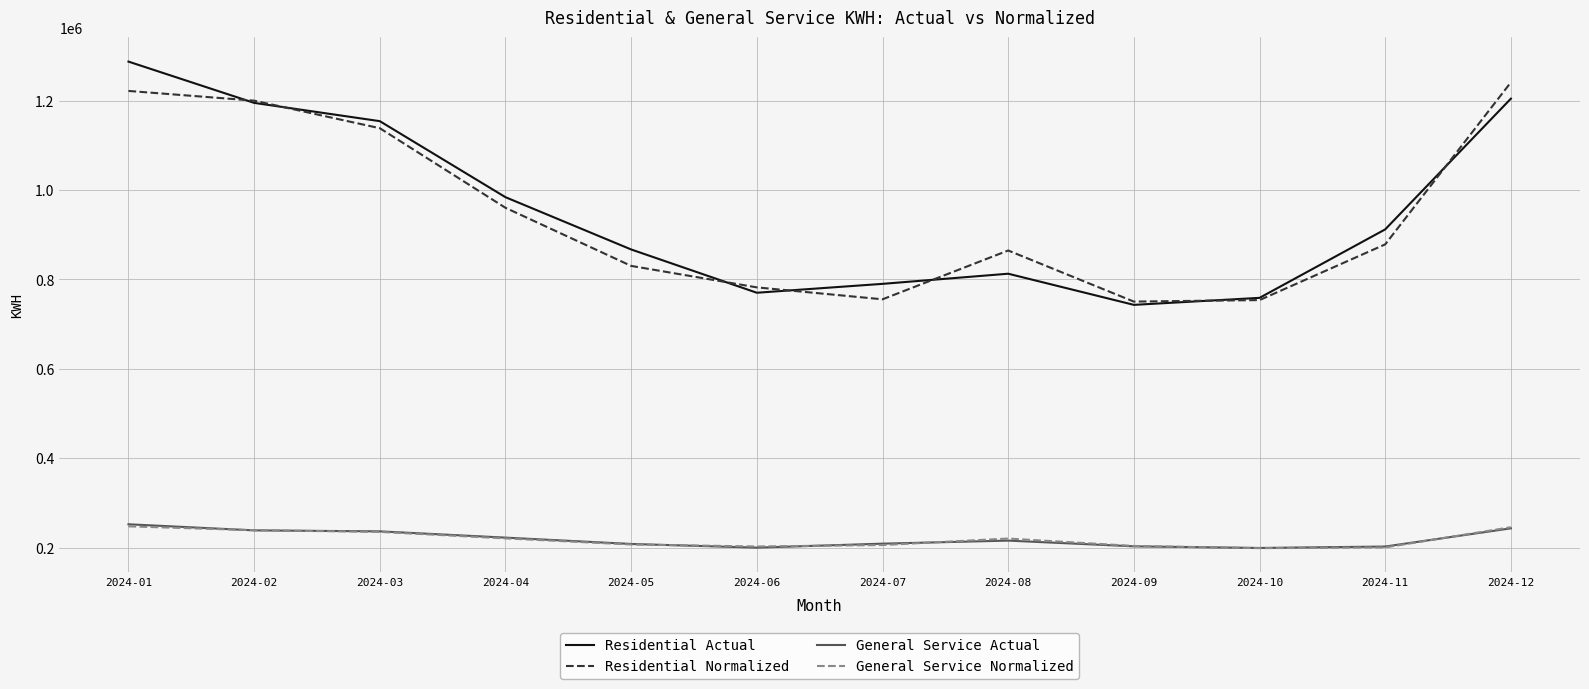

Between 2024-06 and 2024-11, which series saw the biggest shift?

Residential Actual